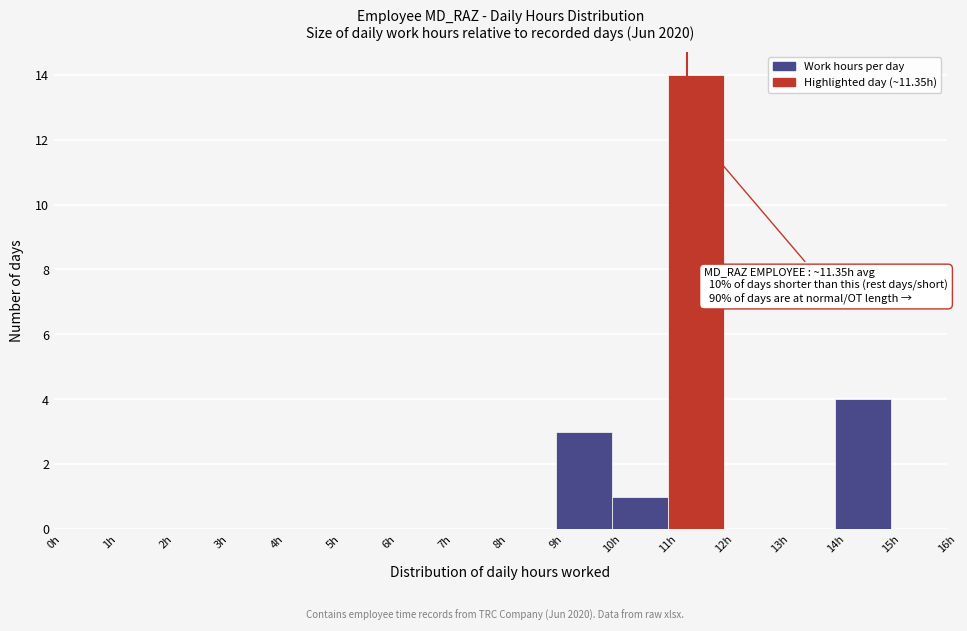

Which range on the x-axis has the tallest bar?

11 to 12